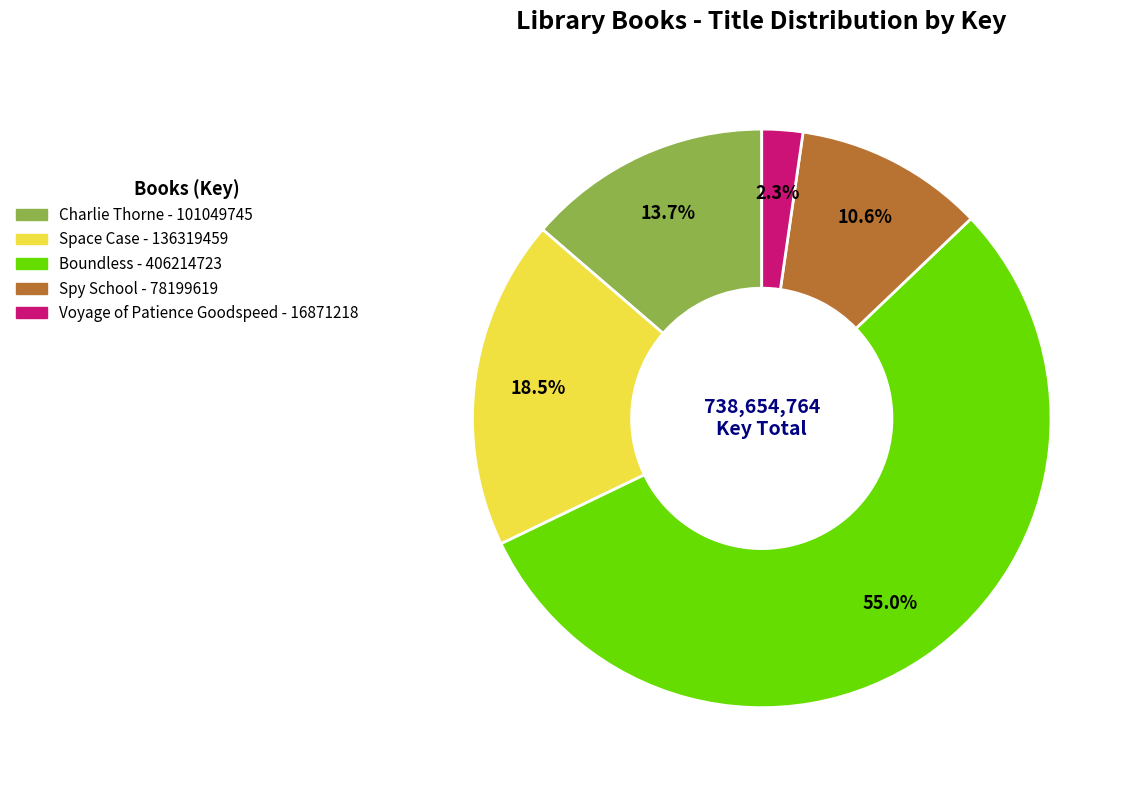

Is there any slice that represents more than half of the pie?

Yes